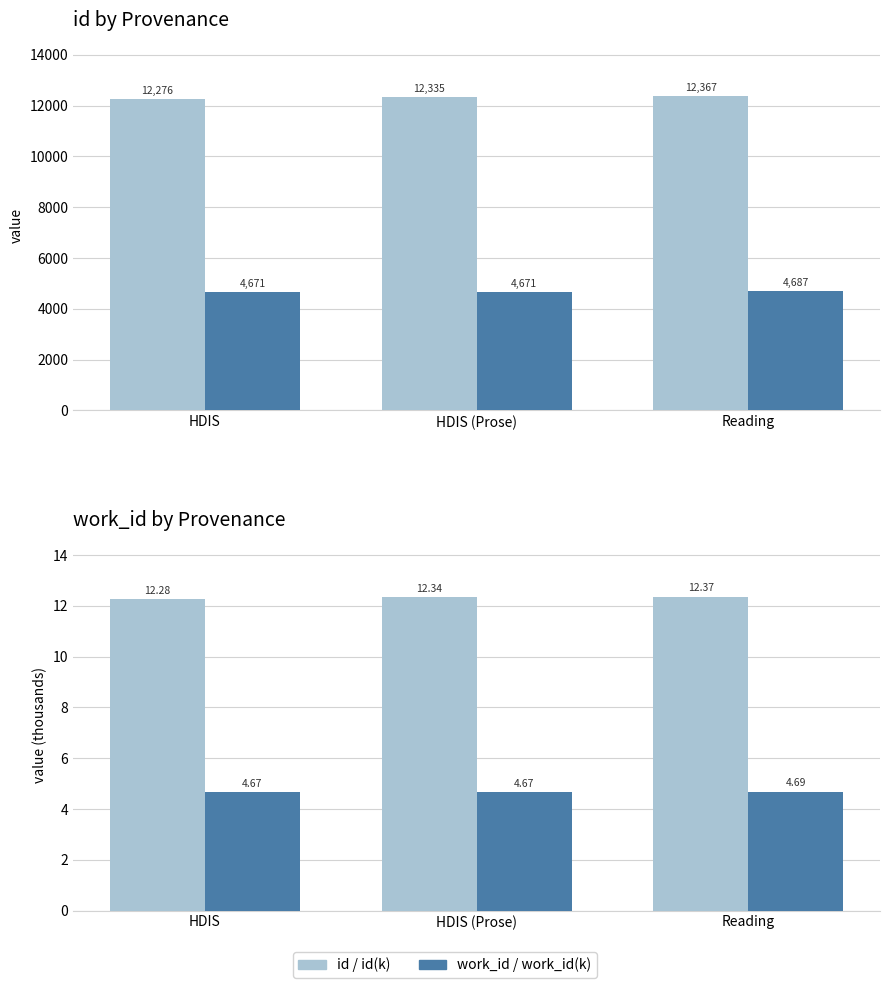

What is the label of the 3rd bar from the right?

HDIS